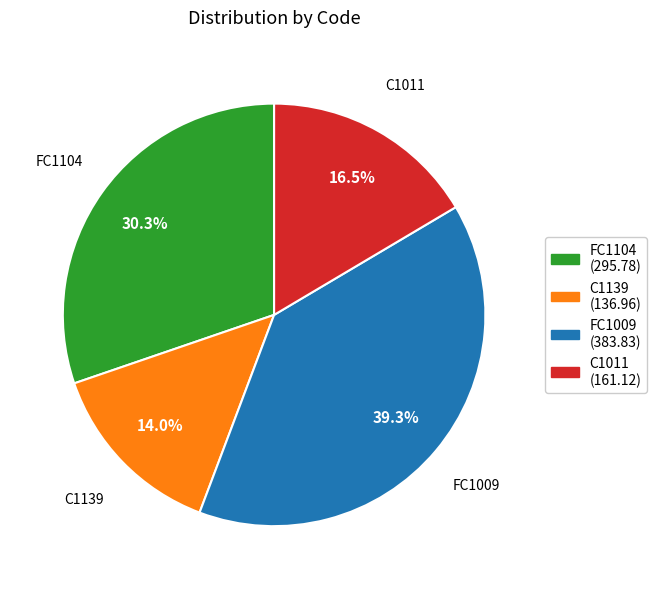

What is the ratio of the value at FC1104 to the value at C1011?

1.8